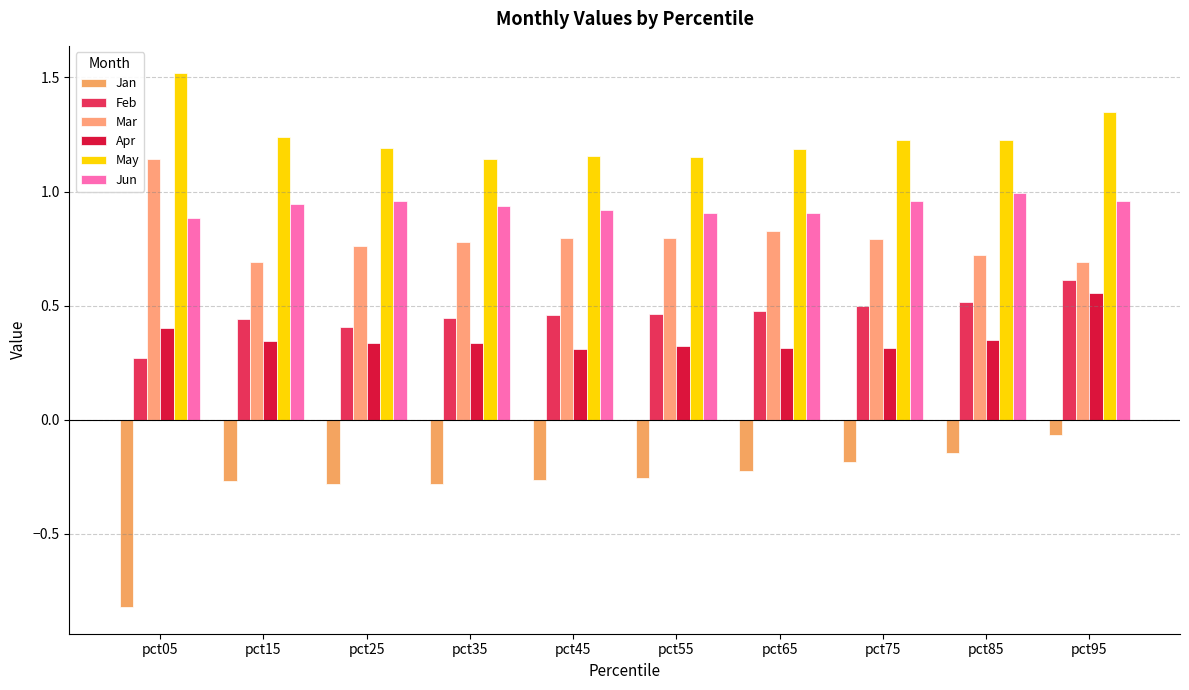

Which series has the widest spread of values?

Jan